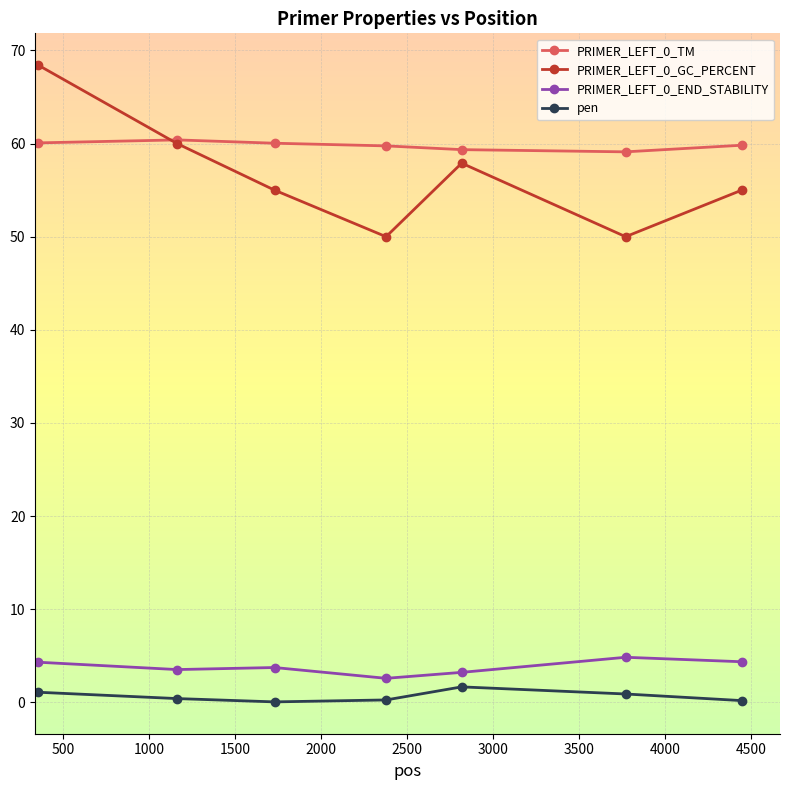

What is the sum of all PRIMER_LEFT_0_TM values?

418.5